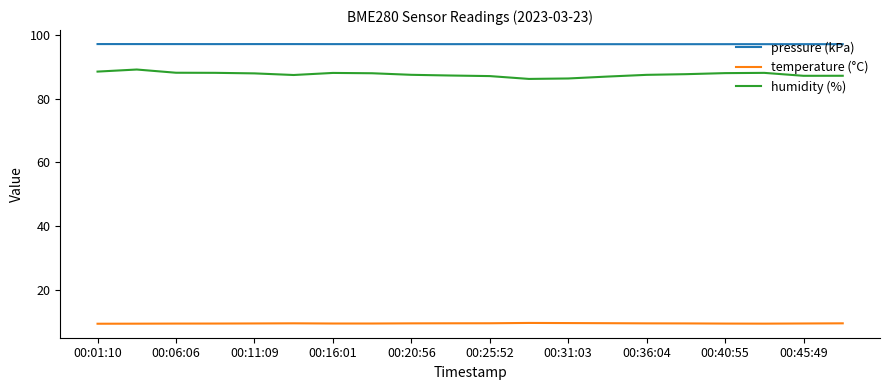

True or false: humidity (%) and temperature (°C) cross at least once.

False